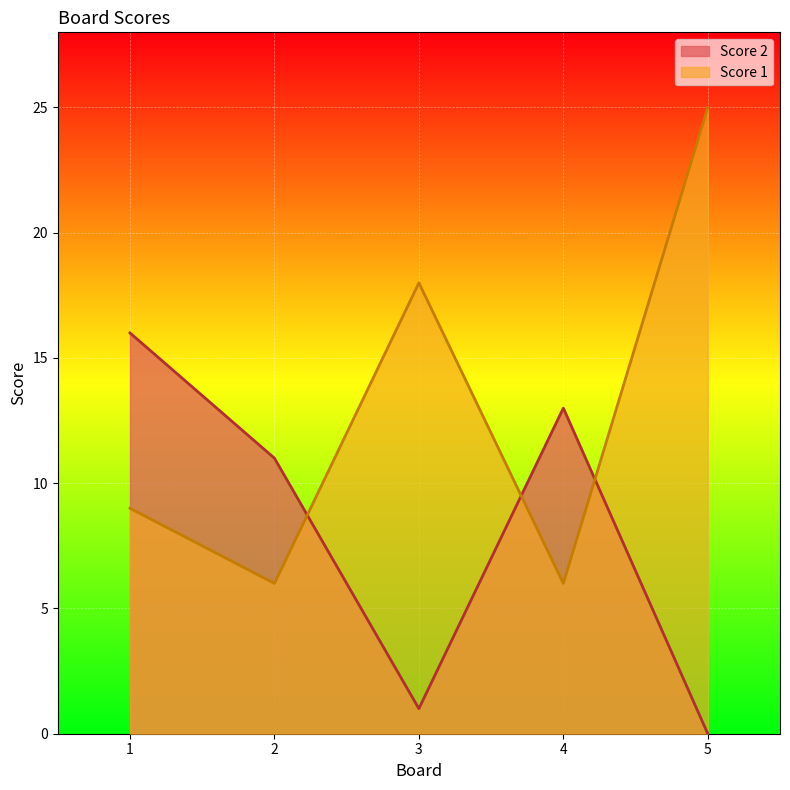

What are all the series names shown in the legend?

Score 2, Score 1